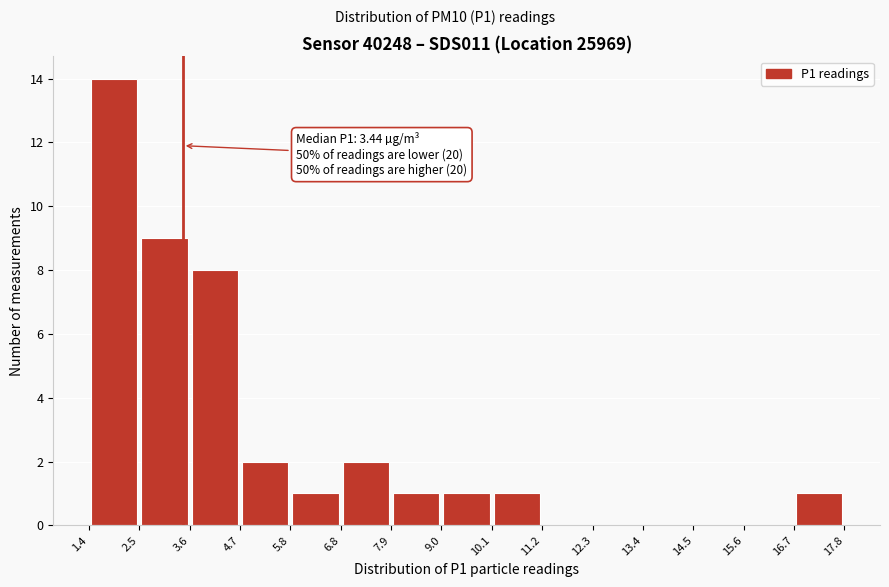

Over which range of the x-axis is the bar tallest?

1.4 to 2.5